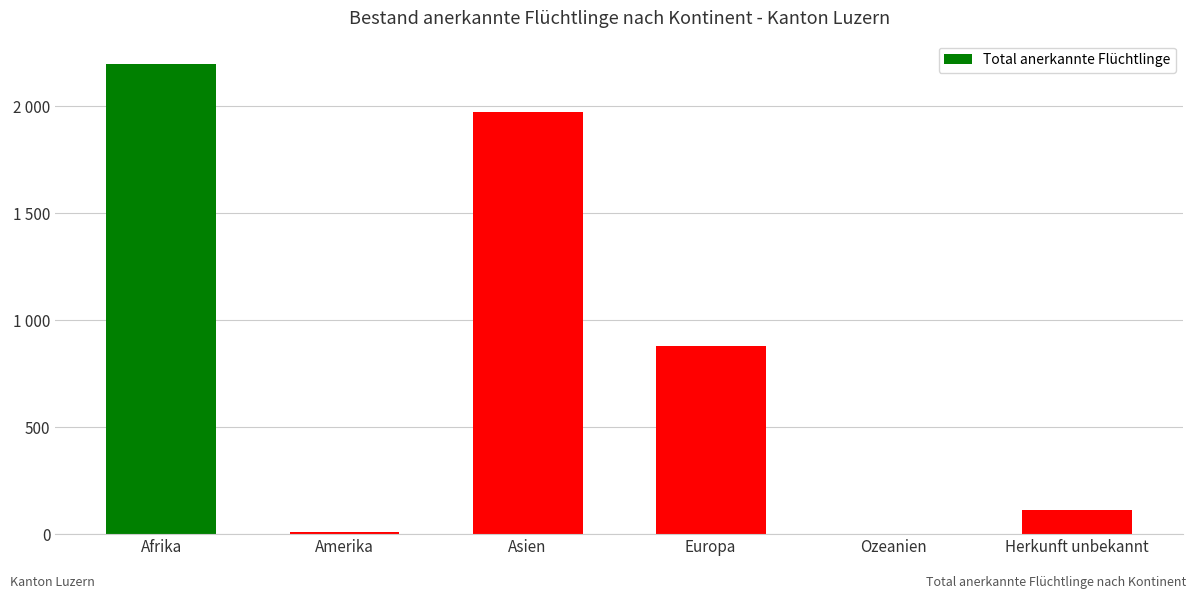

How many values are below 880?

3